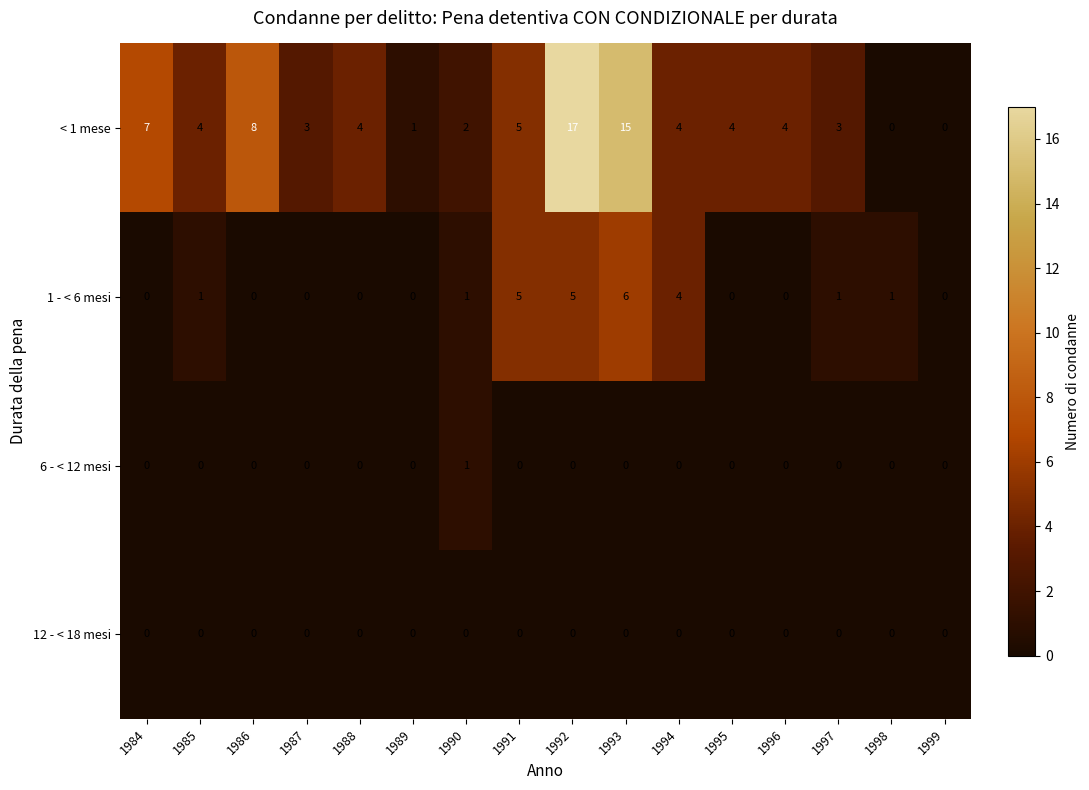

How many data points does each series have?

16